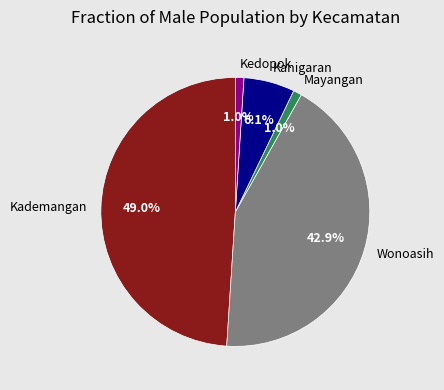

Is there any slice that represents more than half of the pie?

No